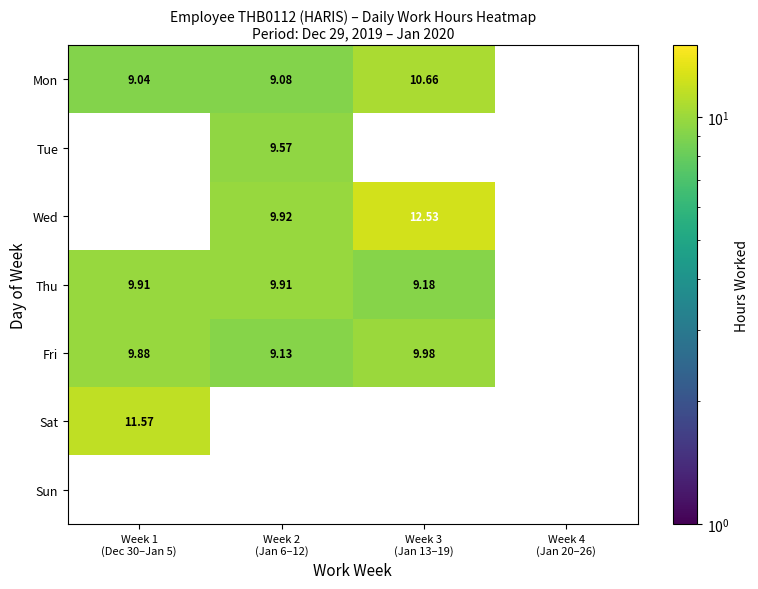

Rank the series by their maximum value, from highest to lowest.

Wed, Sat, Mon, Fri, Thu, Tue, Sun